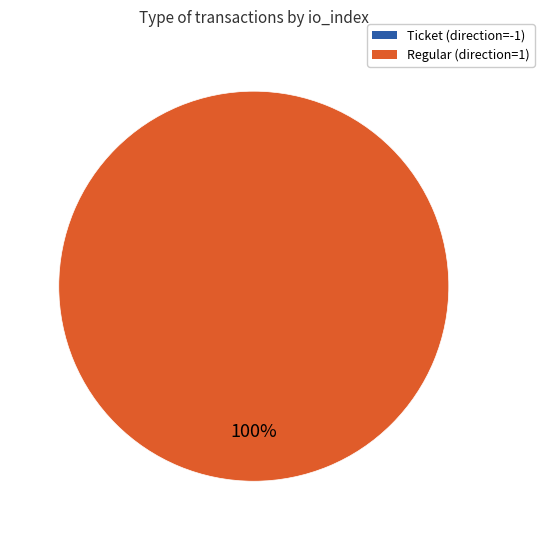

Does any single category account for the majority?

Yes